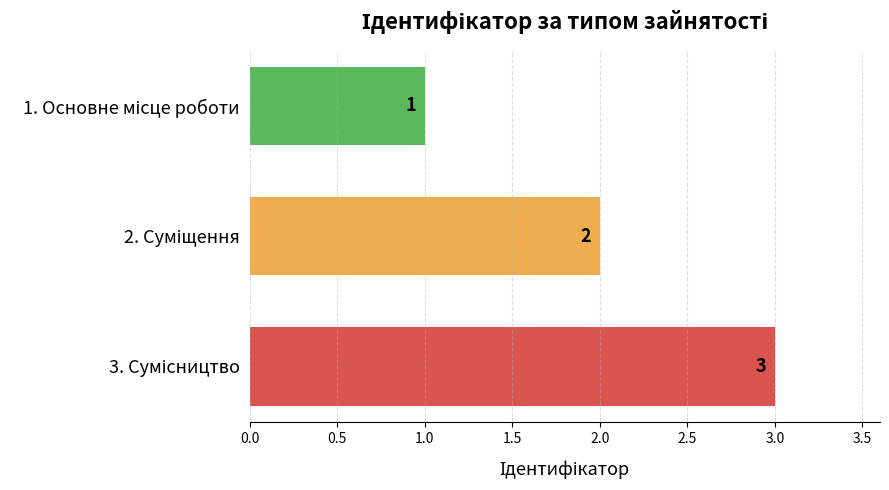

What is the minimum value shown in the chart?

1